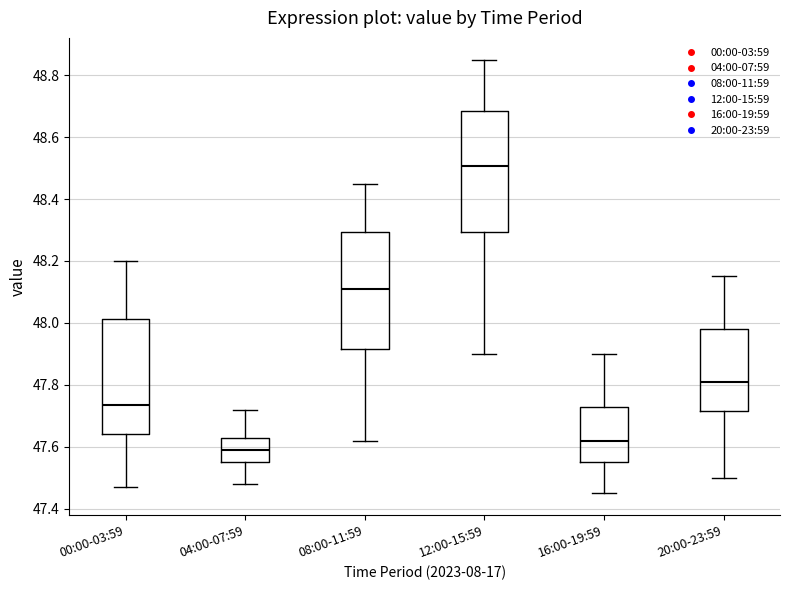

Reading left to right, read every box against the y-axis: the position of its median line, the range the box covers, and the ends of its whiskers. The values are not printed on the chart, so give them approximately, as read against the axis.

00:00-03:59: median 47.74, box 47.64 to 48.02, whiskers 47.48 to 48.20
04:00-07:59: median 47.60, box 47.56 to 47.64, whiskers 47.48 to 47.72
08:00-11:59: median 48.12, box 47.92 to 48.30, whiskers 47.62 to 48.46
12:00-15:59: median 48.50, box 48.30 to 48.68, whiskers 47.90 to 48.86
16:00-19:59: median 47.62, box 47.56 to 47.72, whiskers 47.46 to 47.90
20:00-23:59: median 47.82, box 47.72 to 47.98, whiskers 47.50 to 48.16